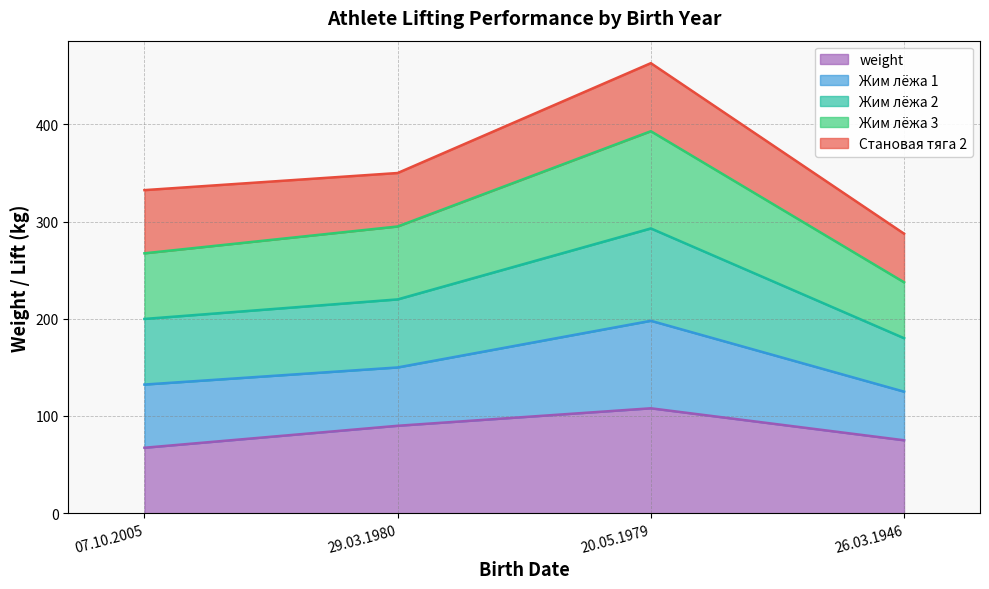

The Жим лёжа 2 series shows 503.8 at 29.03.1980. True or false?

False